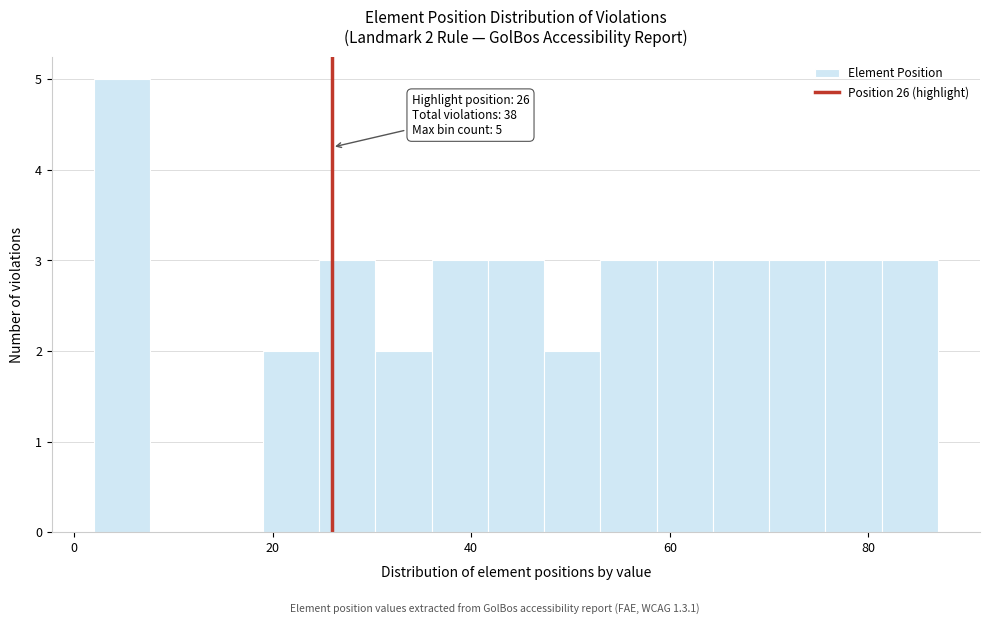

Around what value on the x-axis is the tallest bar? Give the approximate position of its centre, as read against the axis.

4